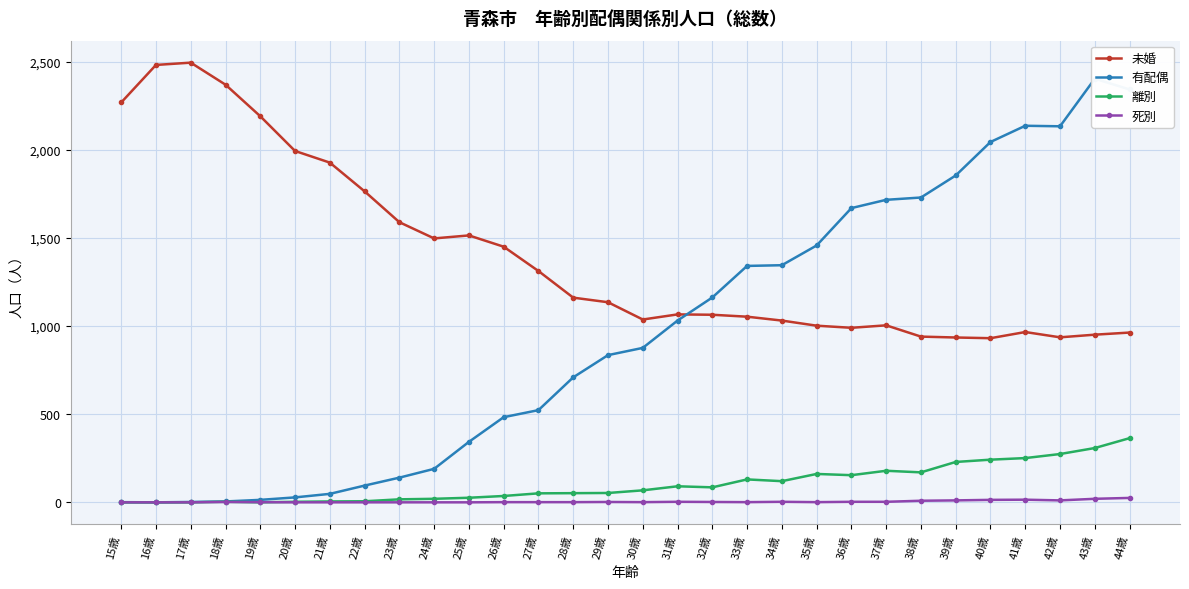

How many values in the 死別 series exceed 1?

14